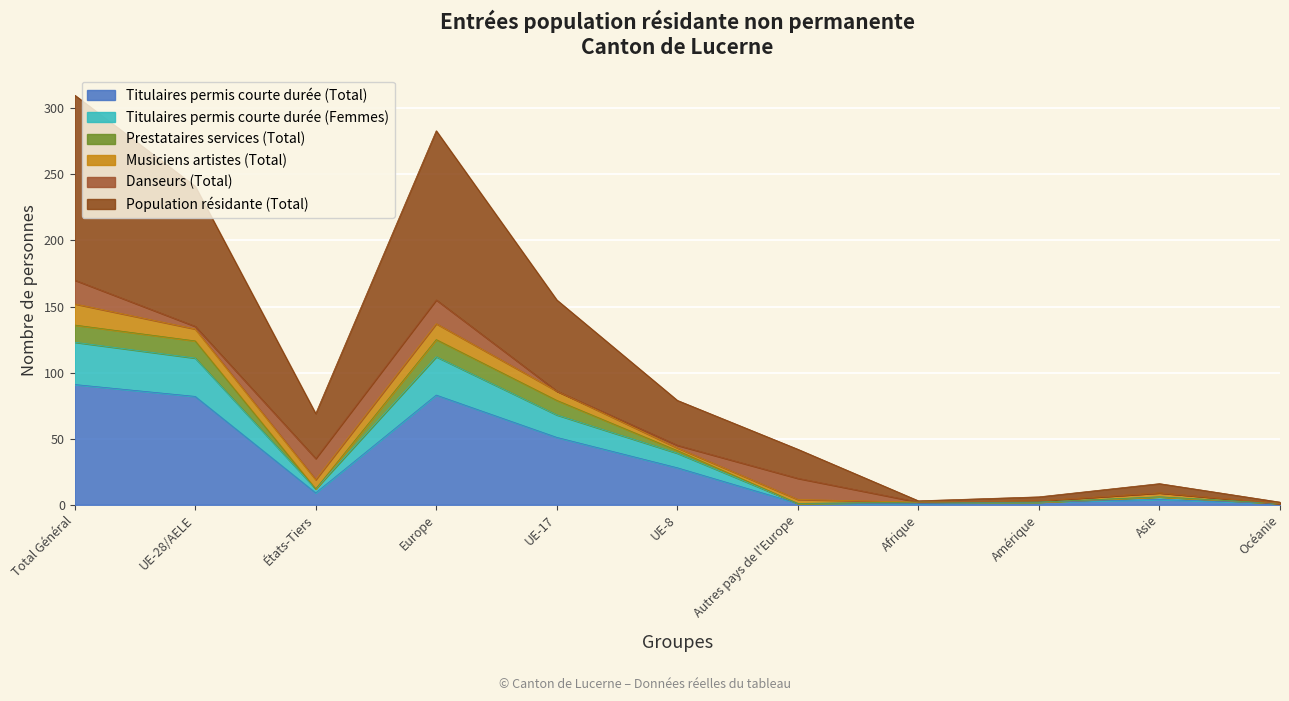

Does the chart display data point markers on the line(s)?

No